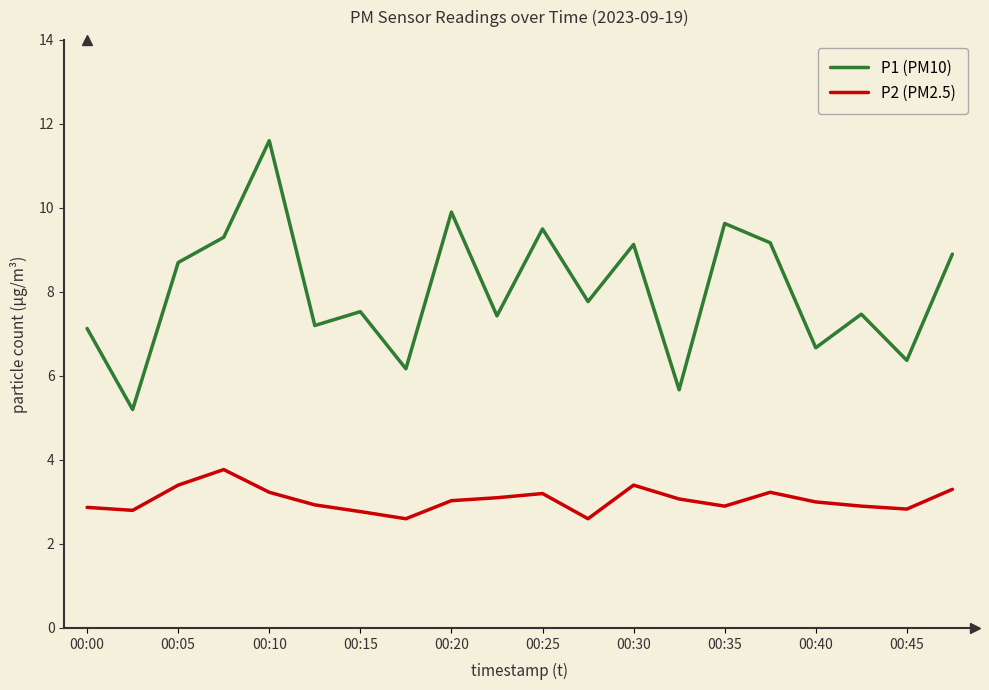

What is the minimum value shown in the chart?

2.6